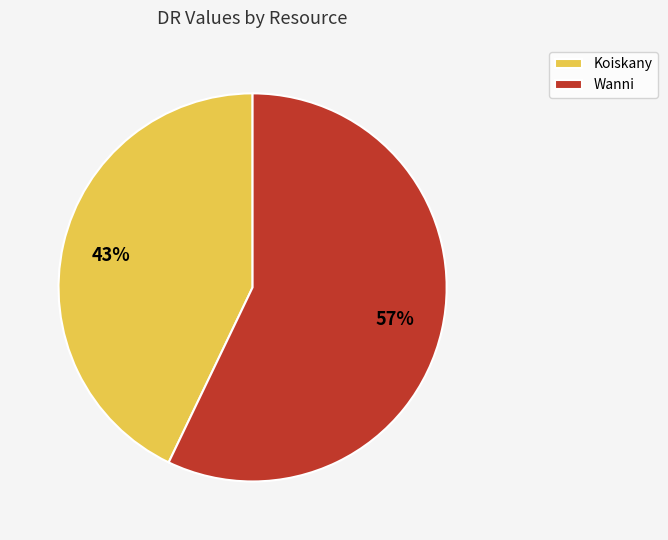

What is the ratio of the value at Wanni to the value at Koiskany?

1.3